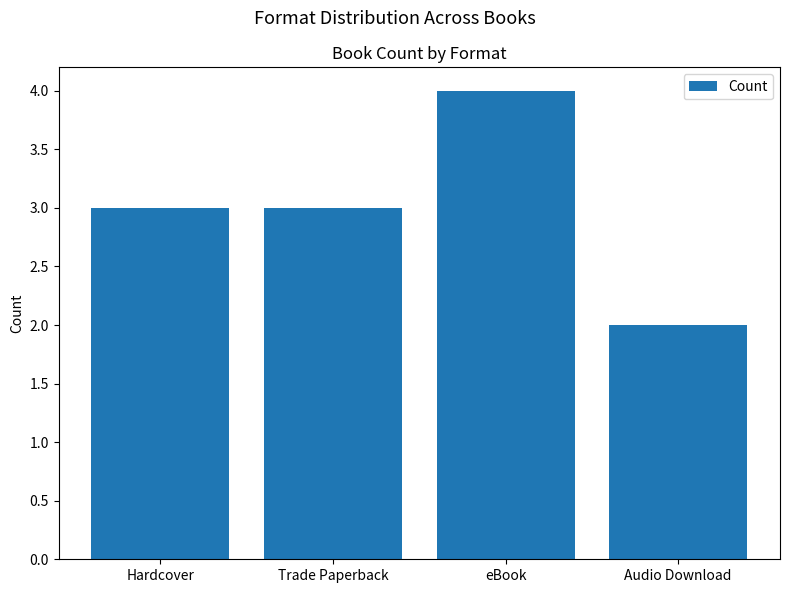

Reading right to left, transcribe all the data shown in this chart.

2	4	3	3